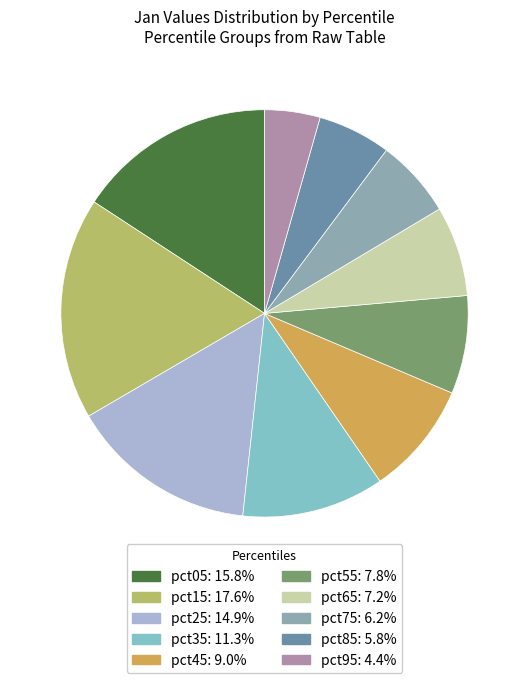

What percentage is the pct45 slice, to the nearest percent?

9%